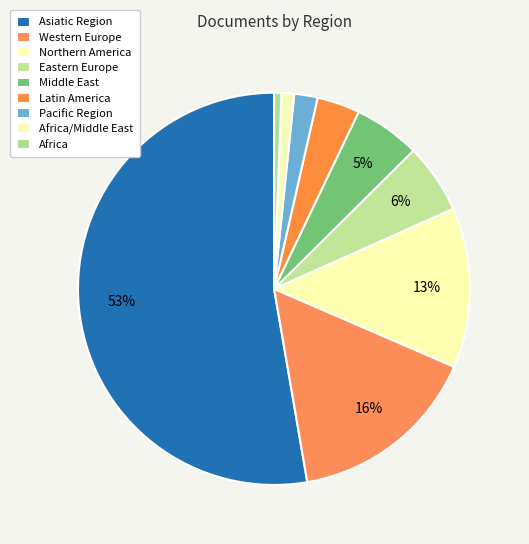

To the nearest percent, what is the combined percentage of Asiatic Region and Western Europe?

68%